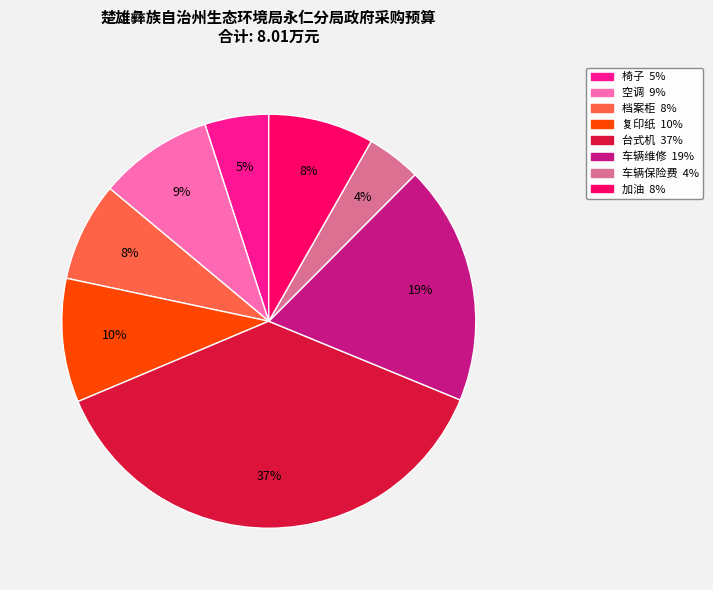

Is there any slice that represents more than half of the pie?

No